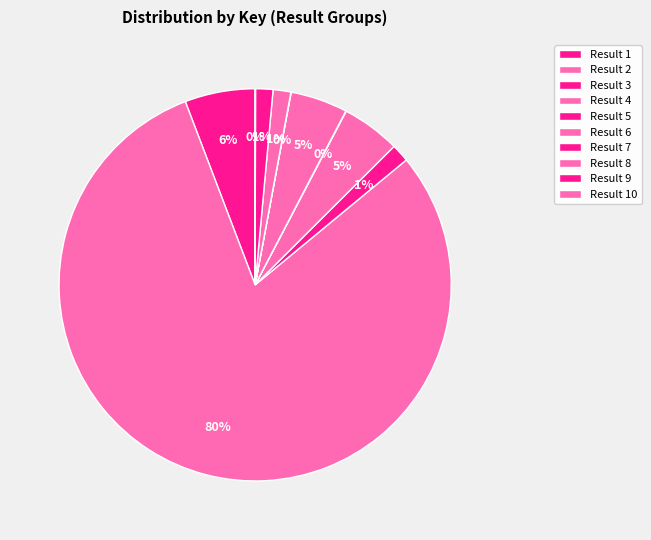

Rank the categories by value from lowest to highest.

7, 10, 5, 9, 8, 3, 6, 4, 1, 2